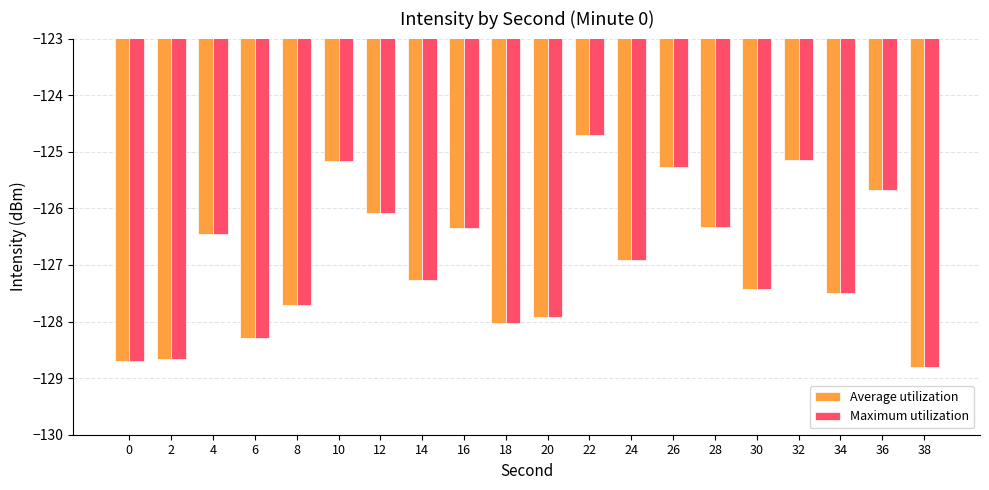

How many data points in Average utilization are less than -126?

15